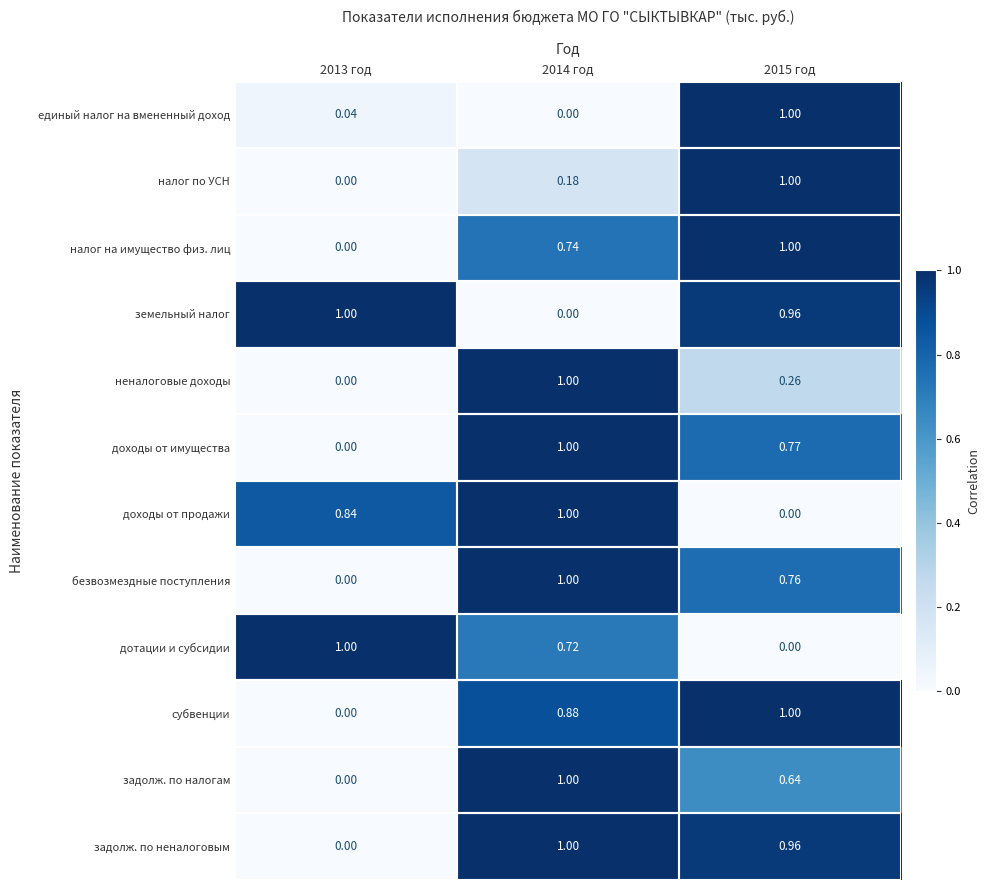

How many categories are shown in the chart?

3